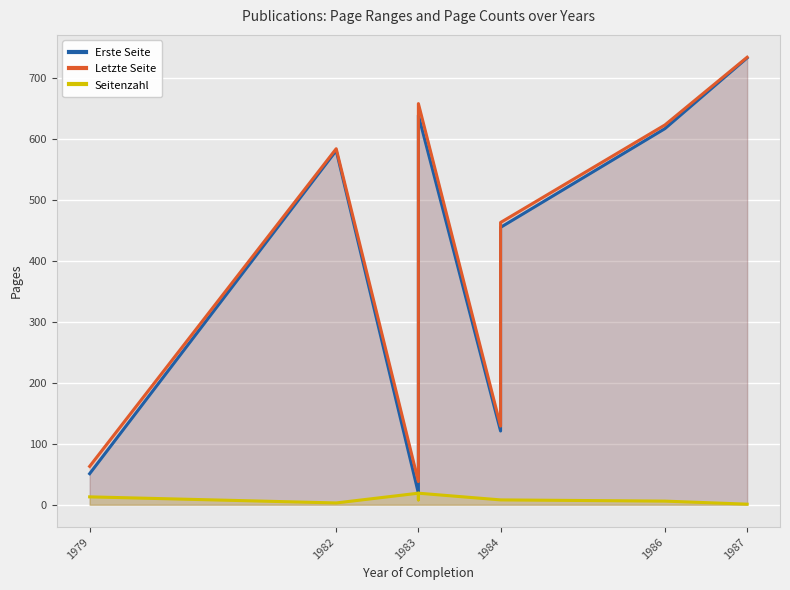

At which label does Seitenzahl reach its peak?

1983